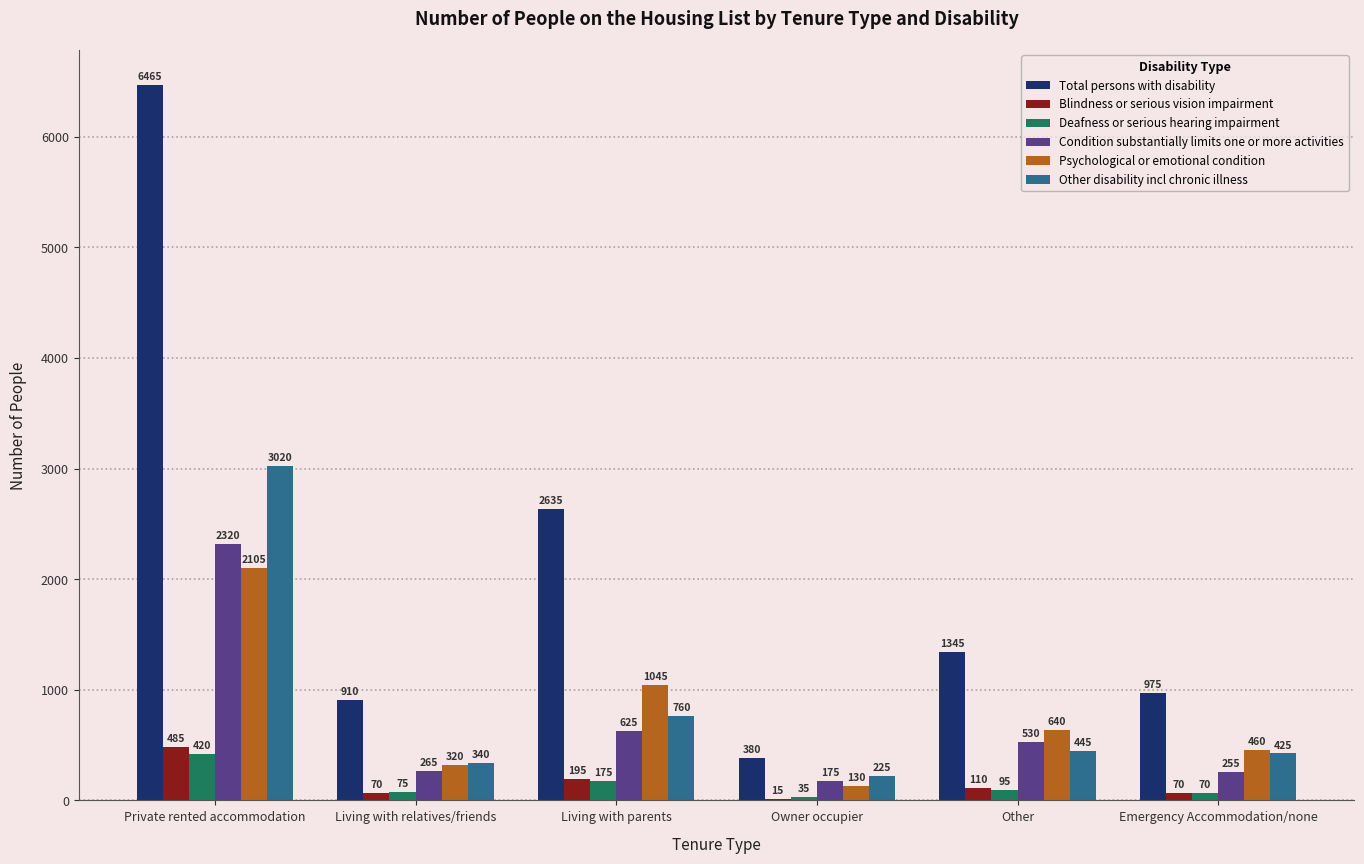

What is the maximum value for Total persons with disability?

6465